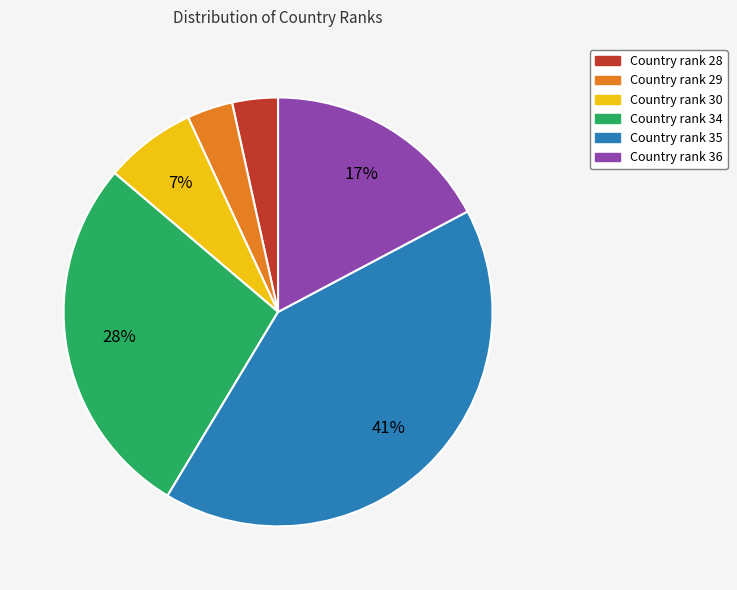

To the nearest percent, what is the difference between the largest and smallest slice percentages?

38%